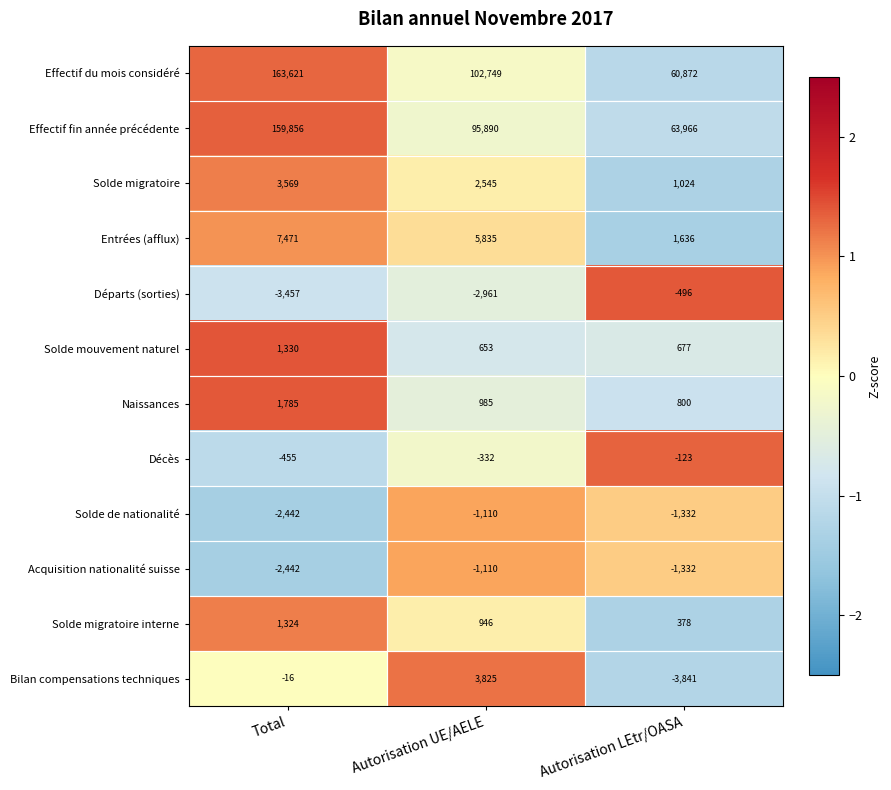

Is it true that Acquisition nationalité suisse equals -1706 at Autorisation UE/AELE?

False